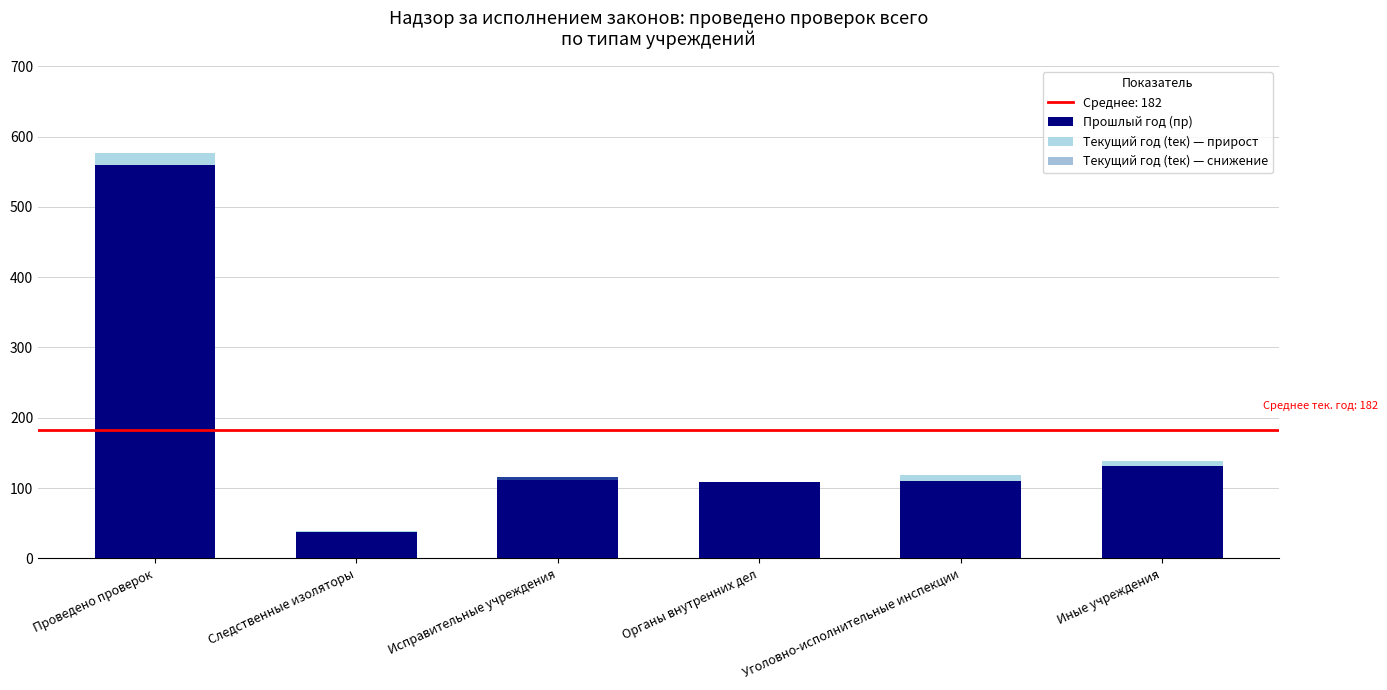

The value of Прошлый год (пр) at Иные учреждения is 132. True or false?

True